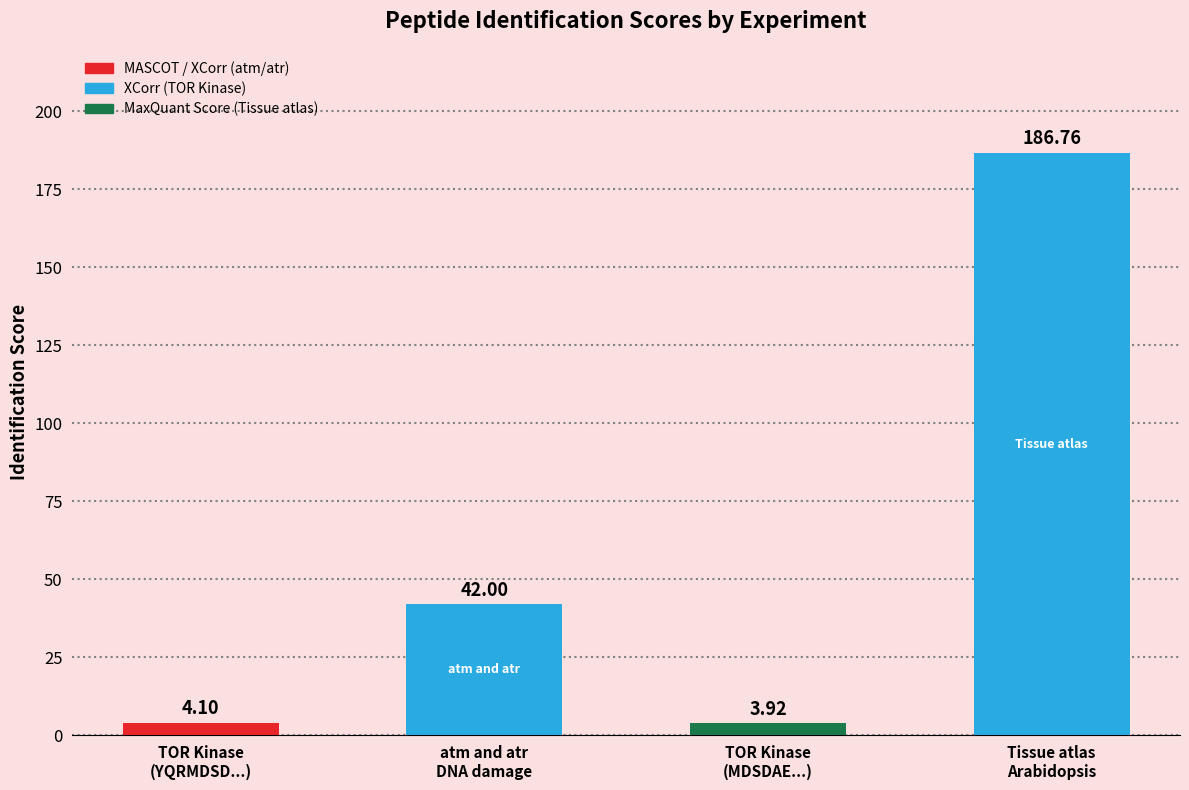

What is the maximum value shown in the chart?

186.8